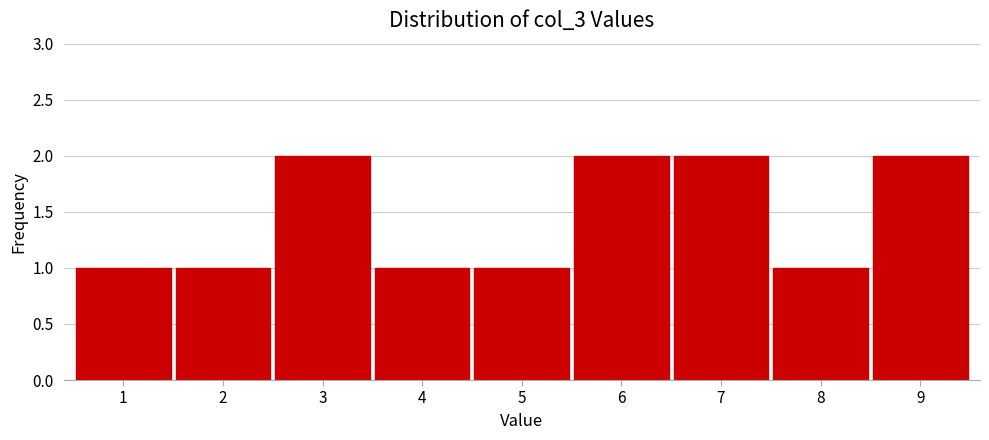

Reading left to right, transcribe all the data shown in this chart.

1	1	2	1	1	2	2	1	2